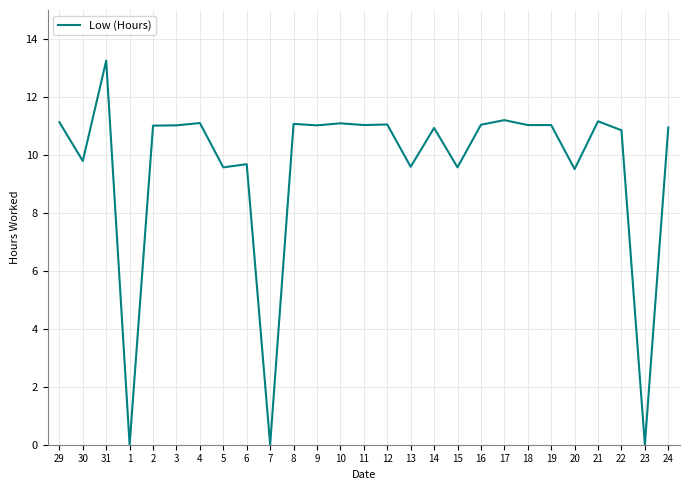

What is the average value?

9.6